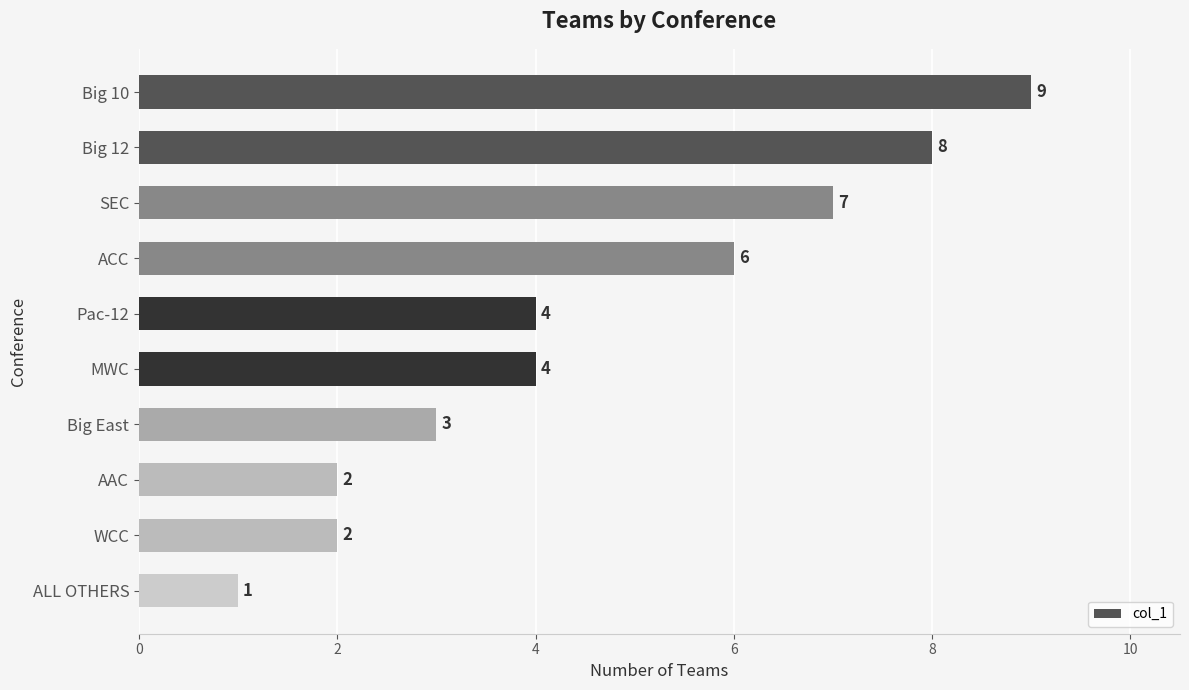

Reading top to bottom, list all the values displayed in this chart.

Big 10=9	Big 12=8	SEC=7	ACC=6	Pac-12=4	MWC=4	Big East=3	AAC=2	WCC=2	ALL OTHERS=1